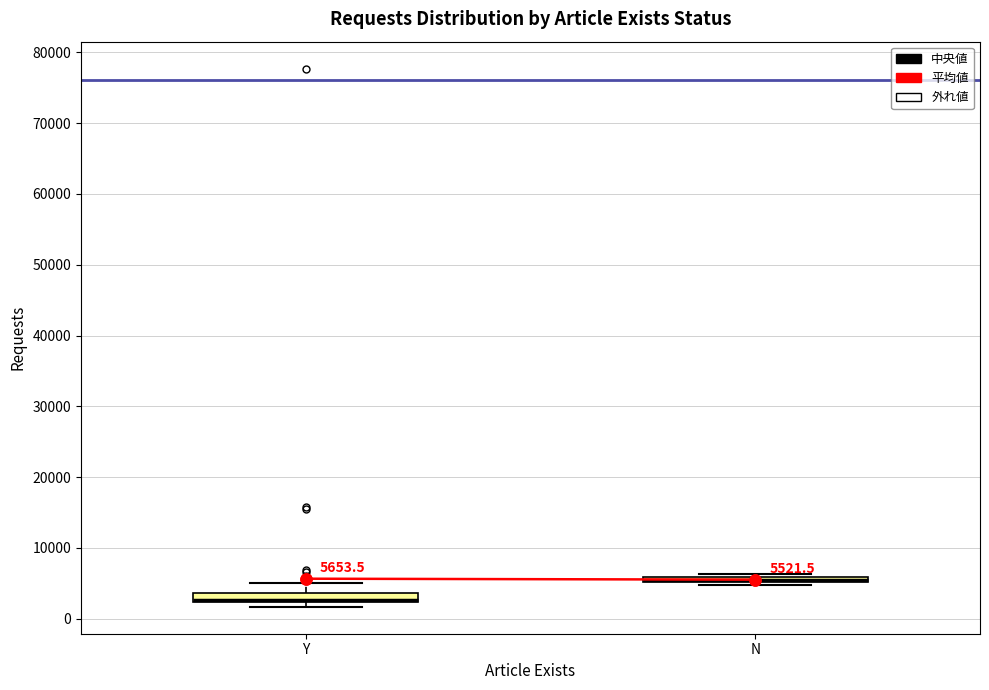

Which box has the highest median line?

N